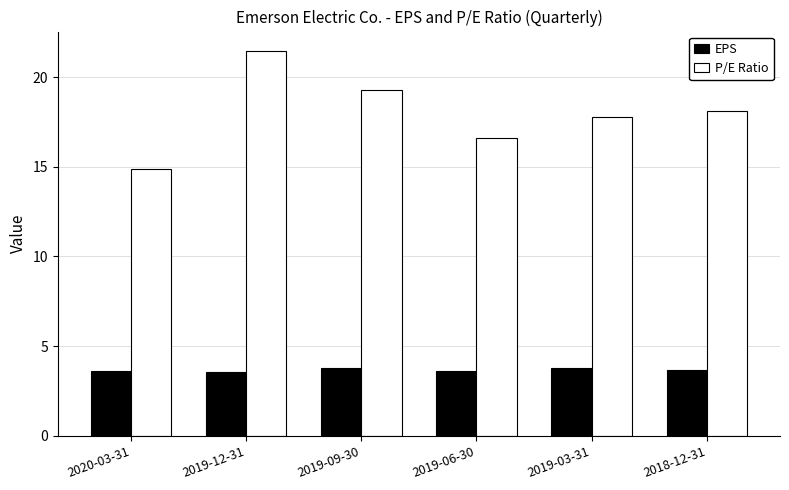

What position from the right is 2020-03-31?

6